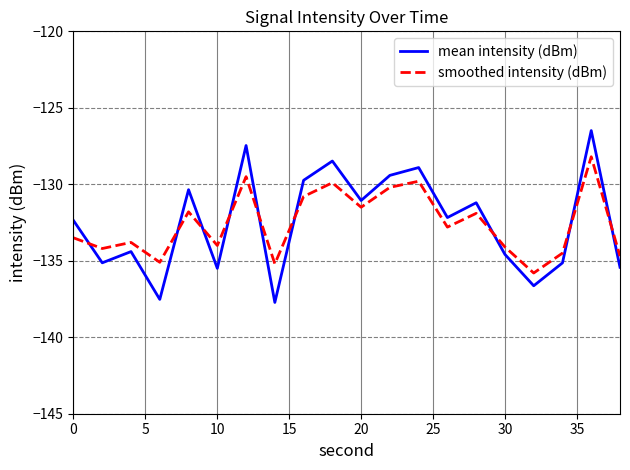

What is the minimum value shown in the chart?

-137.7